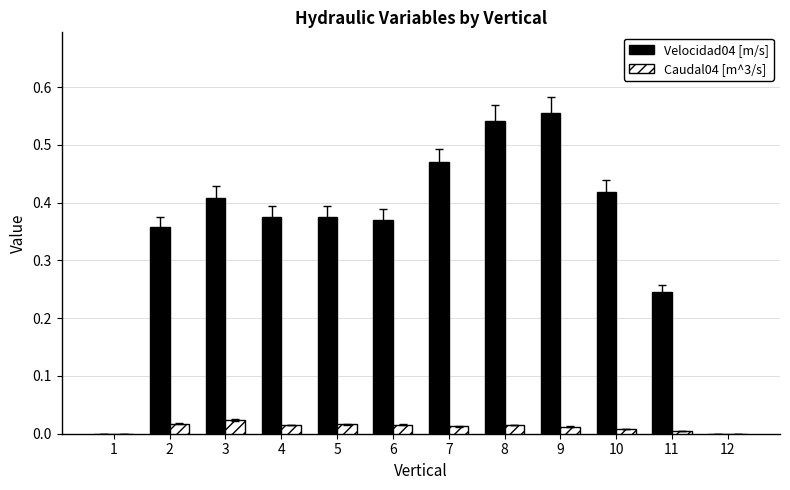

Is the value of Caudal04 [m^3/s] at 6 greater than the value of Velocidad04 [m/s] at 5?

No